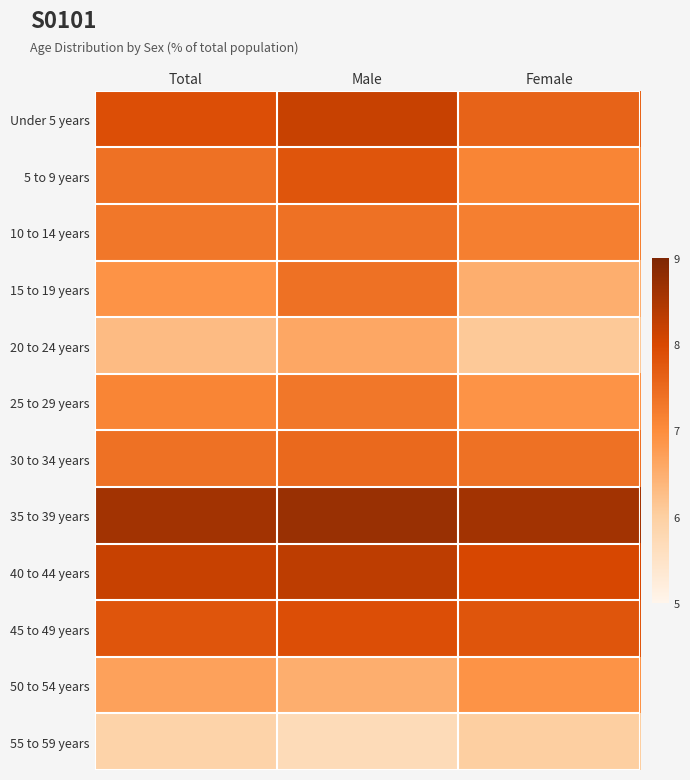

At which category is the sum across all series the highest?

Male